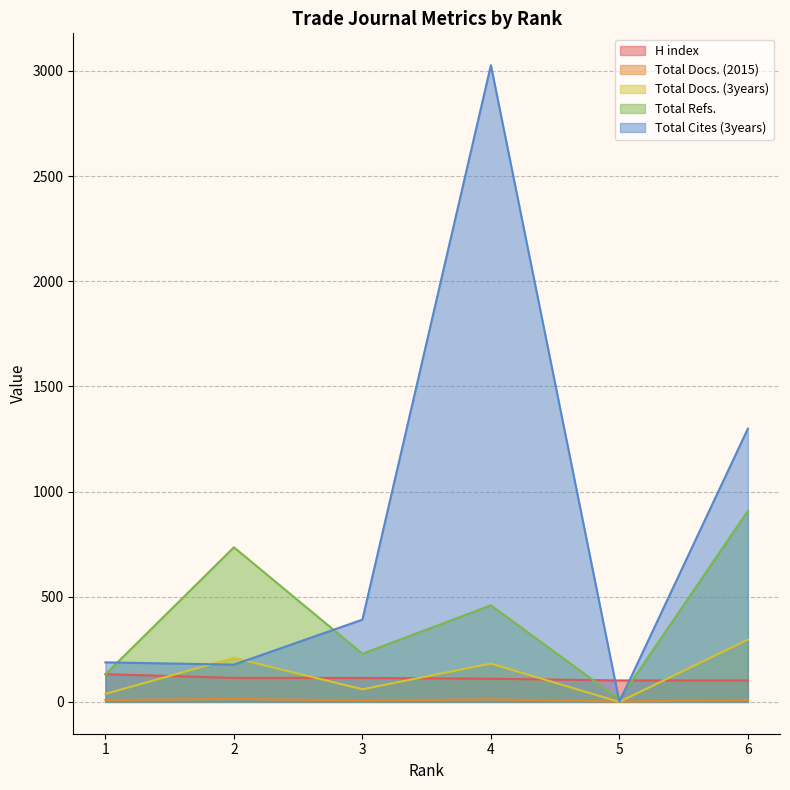

Where does the Total Docs. (3years) series first go above 182?

2